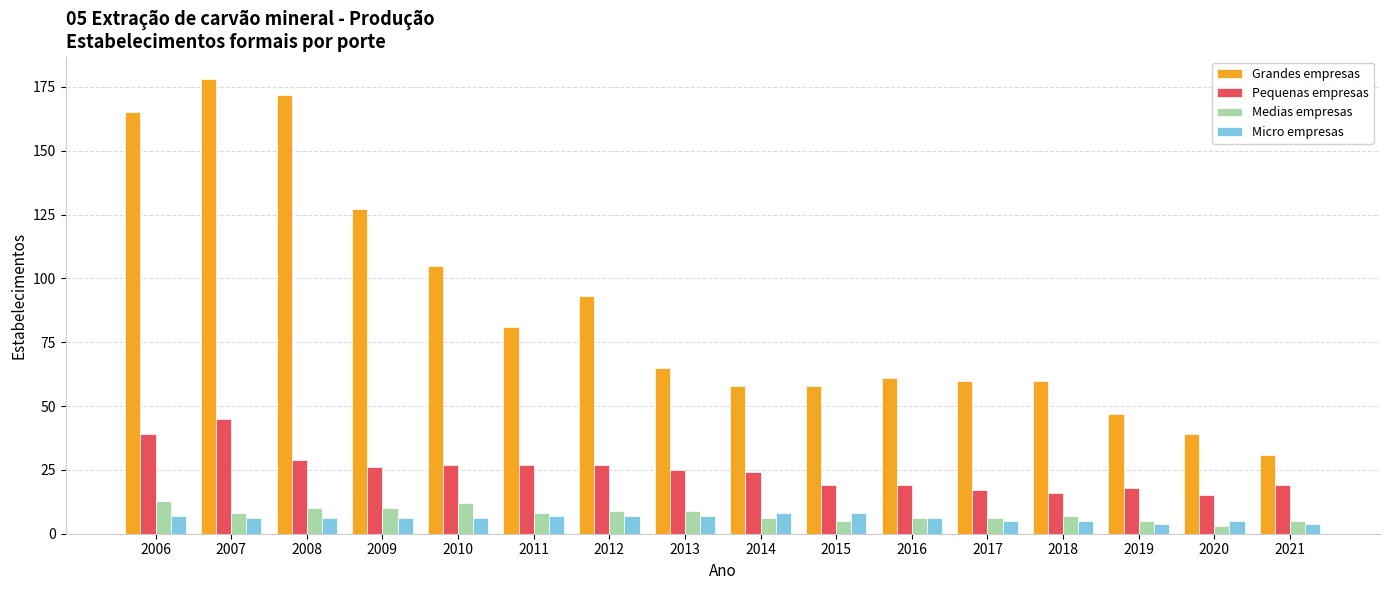

Read the Pequenas empresas value at 2016.

19